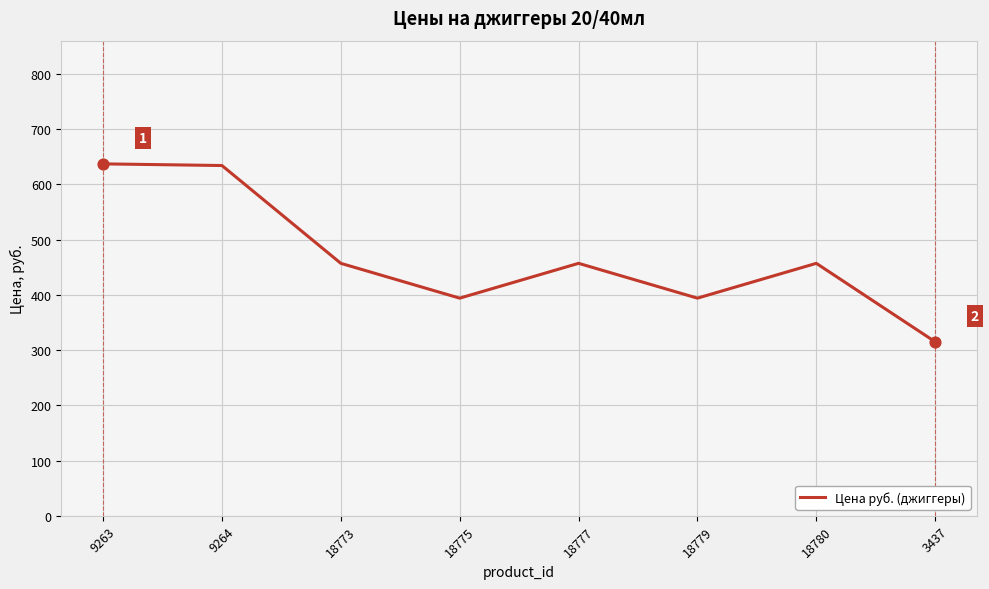

Between 18780 and 18779, which is larger?

18780